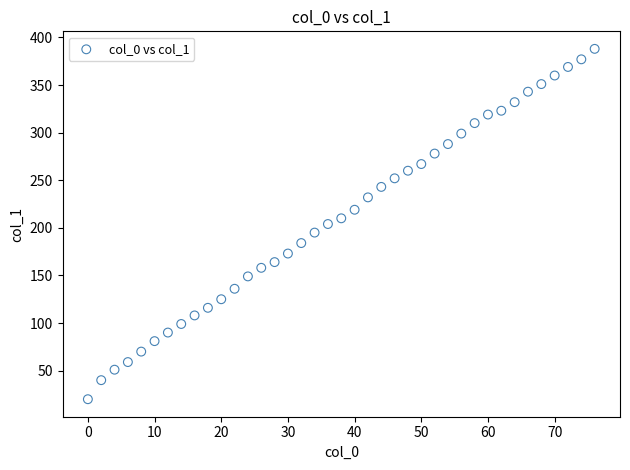

What is the range of Y values (max minus min)?

368